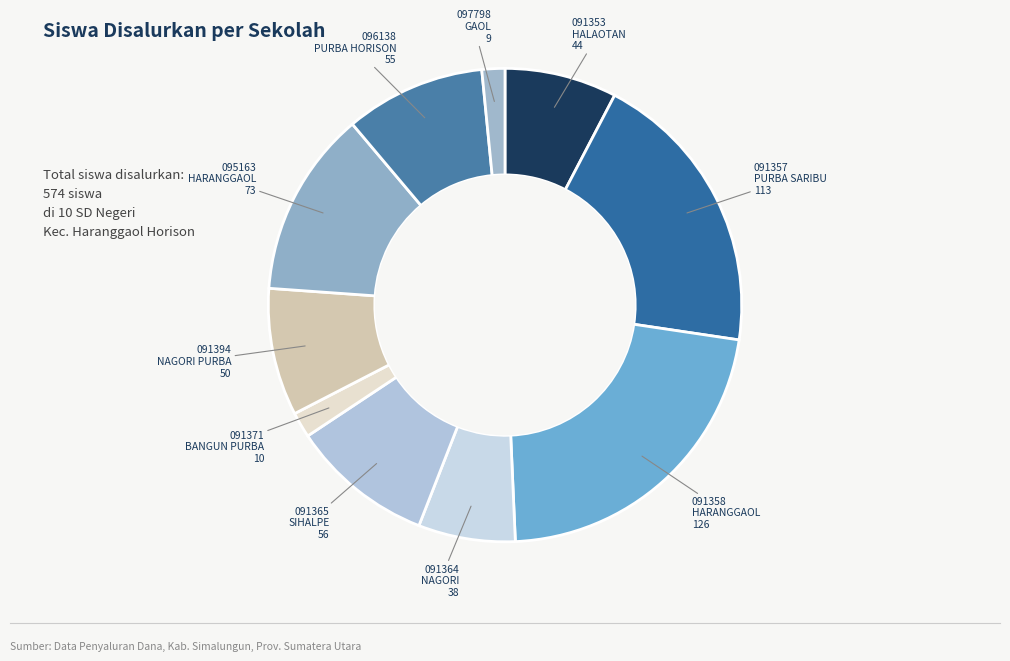

To the nearest percent, what is the average slice percentage?

10%